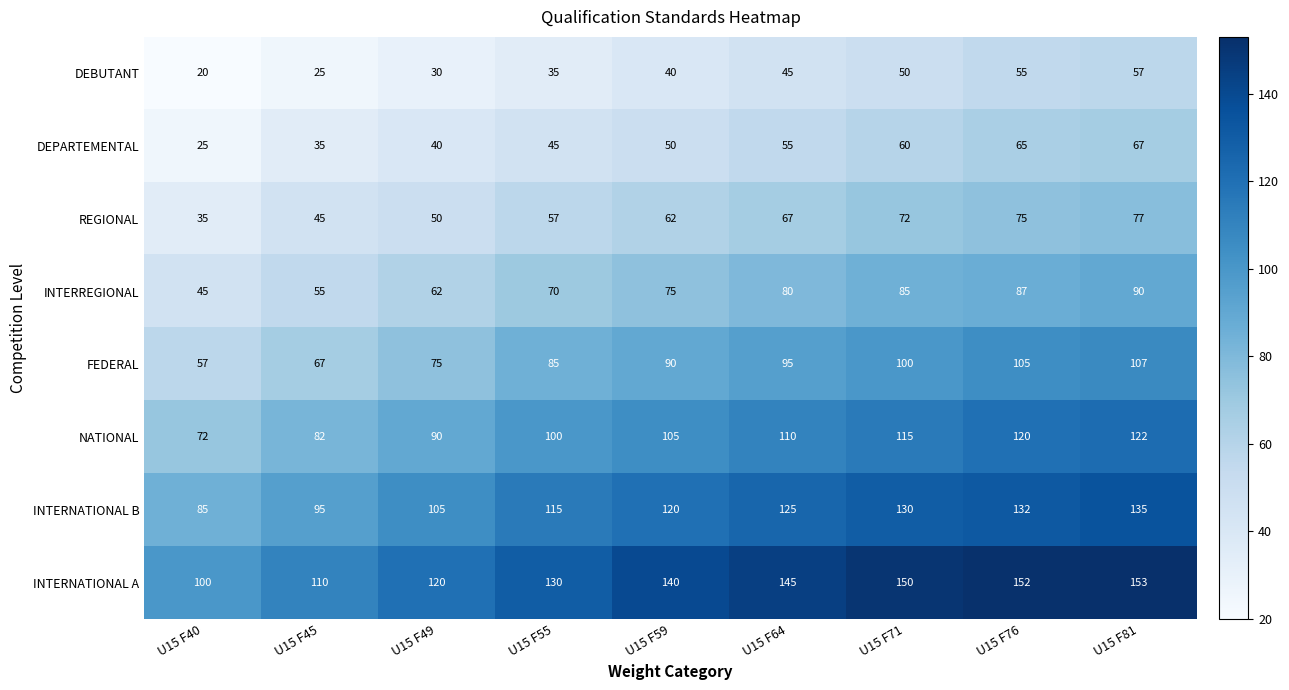

Rank the series by their maximum value, from lowest to highest.

DEBUTANT, DEPARTEMENTAL, REGIONAL, INTERREGIONAL, FEDERAL, NATIONAL, INTERNATIONAL B, INTERNATIONAL A